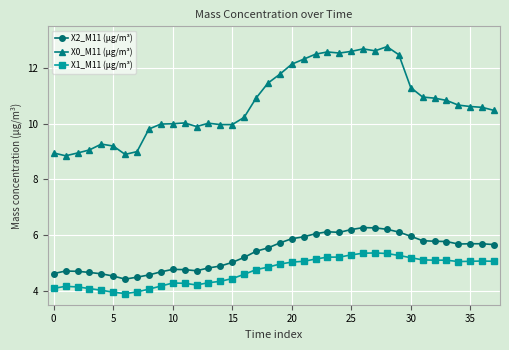

Count the number of data series in this chart.

3